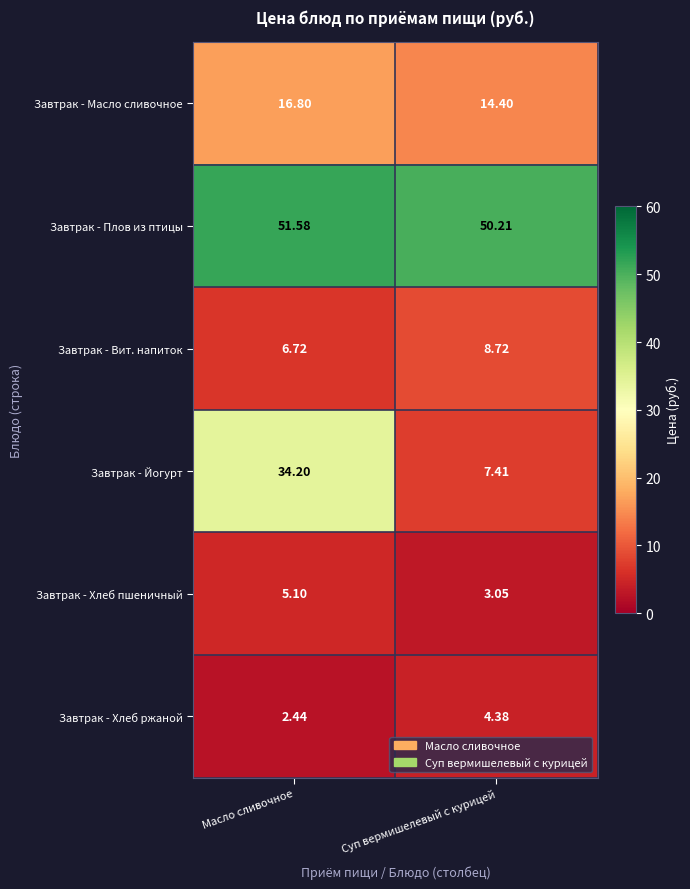

At Суп вермишелевый с курицей, list the series in order from smallest to largest.

Завтрак - Хлеб пшеничный, Завтрак - Хлеб ржаной, Завтрак - Йогурт, Завтрак - Вит. напиток, Завтрак - Масло сливочное, Завтрак - Плов из птицы